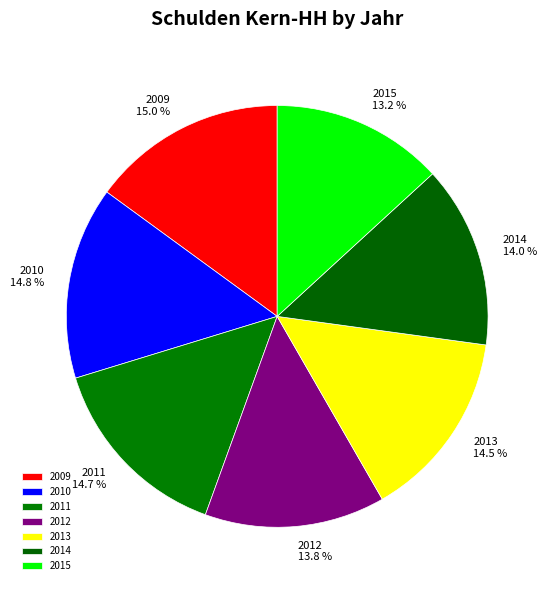

Is it true that 2009 is 8% of the pie?

False